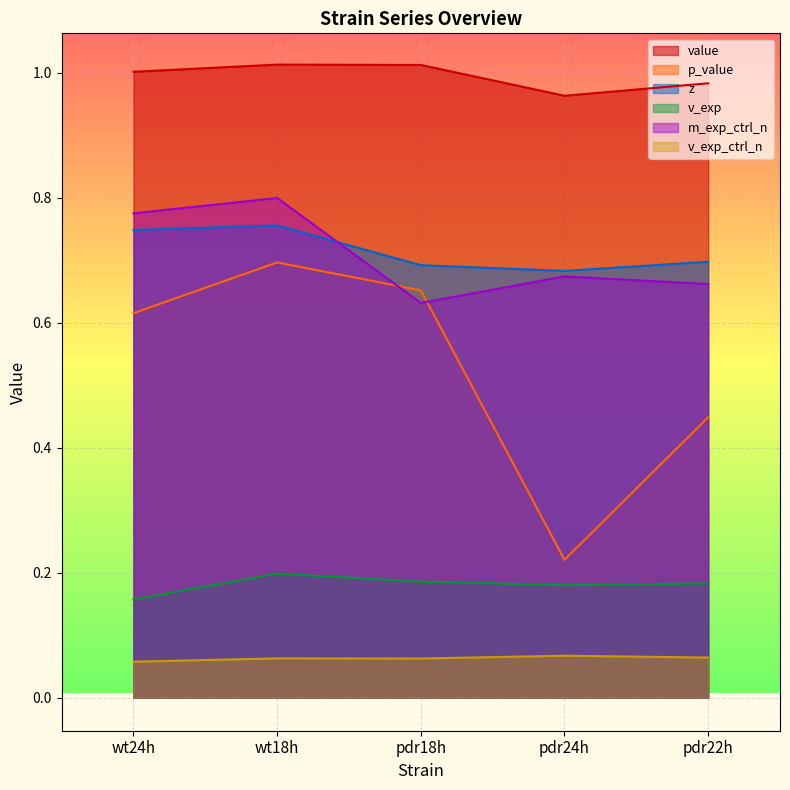

Where is m_exp_ctrl_n nearest to the value 0?

pdr18h